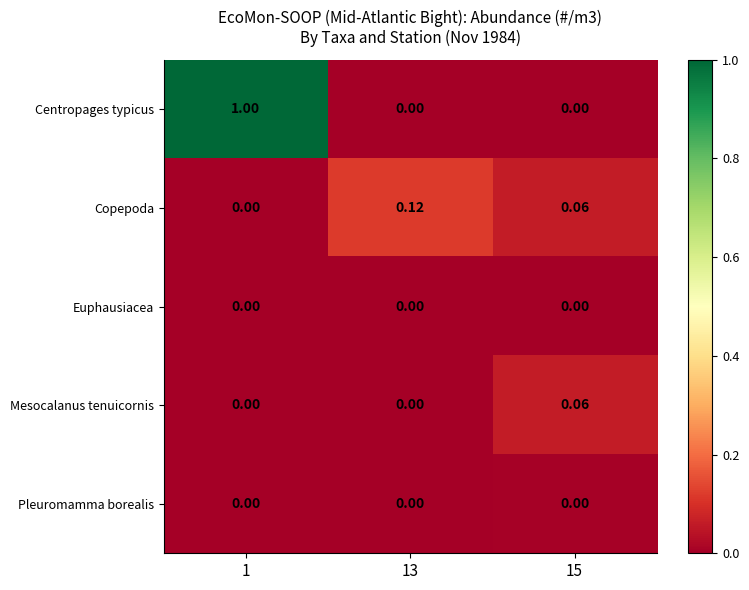

Is the value of Copepoda at 13 greater than the value of Pleuromamma borealis at 15?

Yes